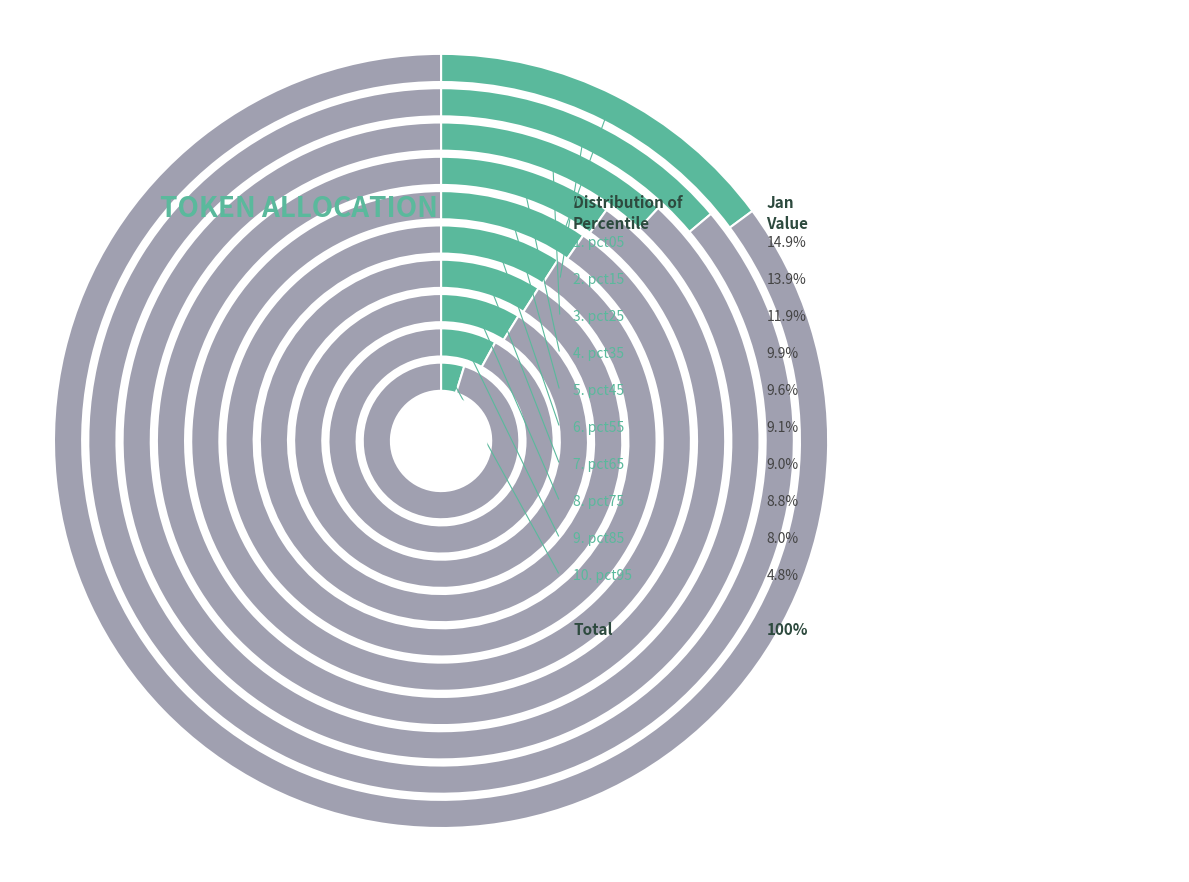

How many slices are in this pie chart?

10